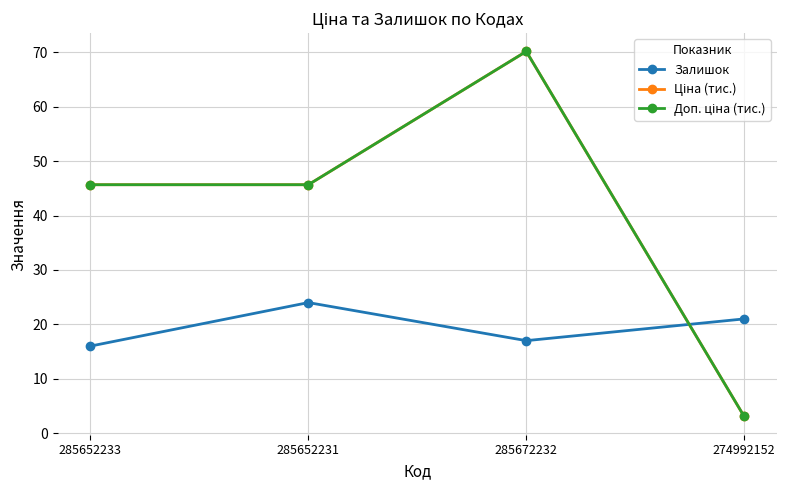

At which category does the chart reach its minimum across all series?

274992152